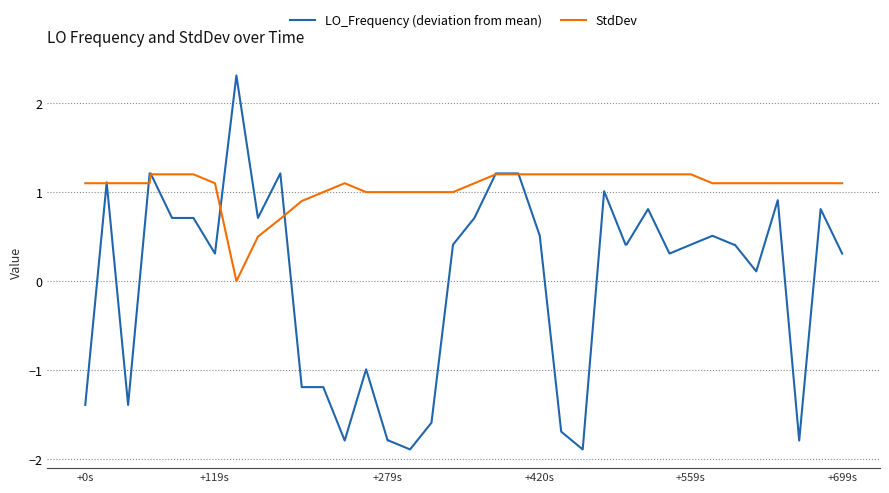

Does the chart have visible grid lines?

Yes